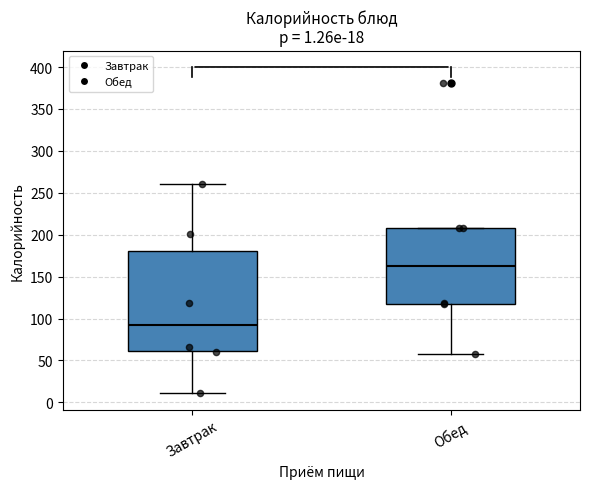

Which box's median line is the lowest?

Завтрак